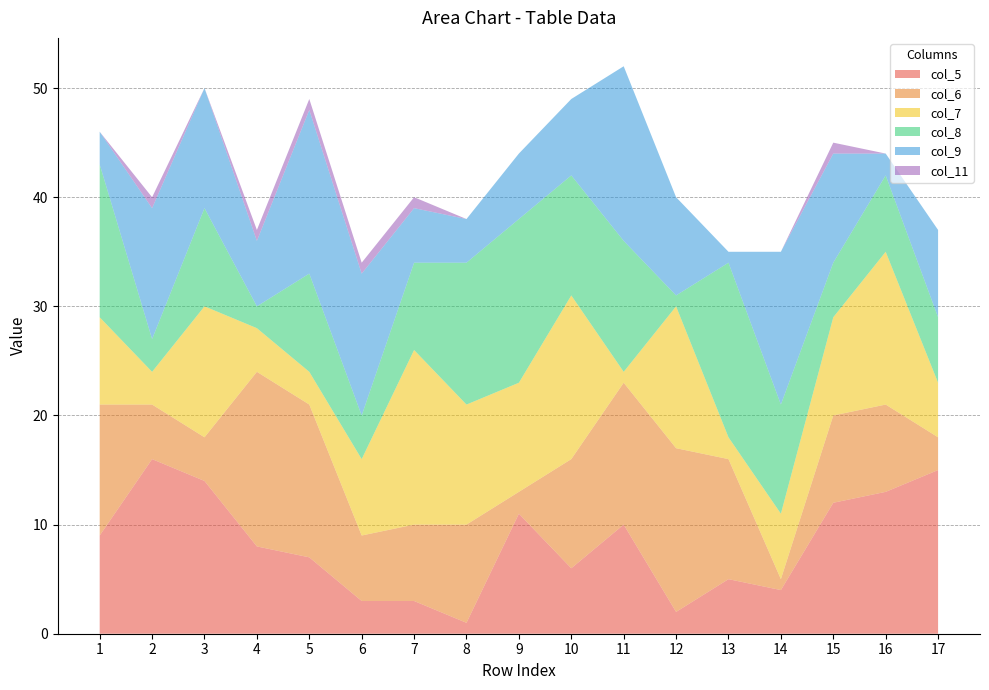

Reading left to right, transcribe all the data shown in this chart.

col_5: 9	16	14	8	7	3	3	1	11	6	10	2	5	4	12	13	15
col_6: 12	5	4	16	14	6	7	9	2	10	13	15	11	1	8	8	3
col_7: 8	3	12	4	3	7	16	11	10	15	1	13	2	6	9	14	5
col_8: 14	3	9	2	9	4	8	13	15	11	12	1	16	10	5	7	6
col_9: 3	12	11	6	15	13	5	4	6	7	16	9	1	14	10	2	8
col_11: 0	1	0	1	1	1	1	0	0	0	0	0	0	0	1	0	0